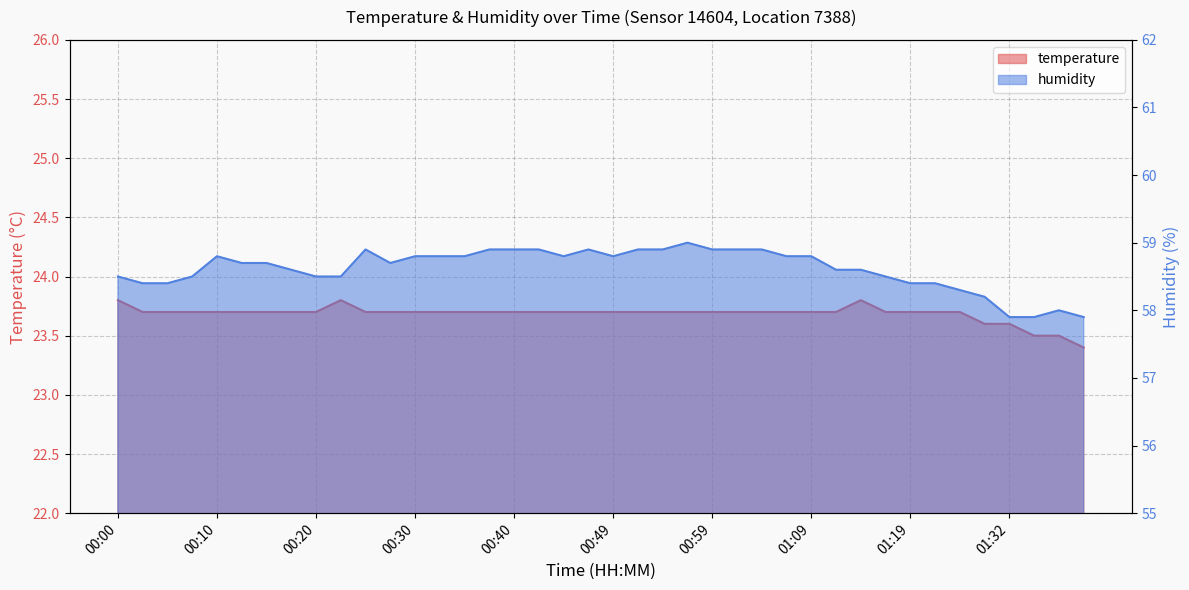

Which category has the lowest value across all series?

01:39